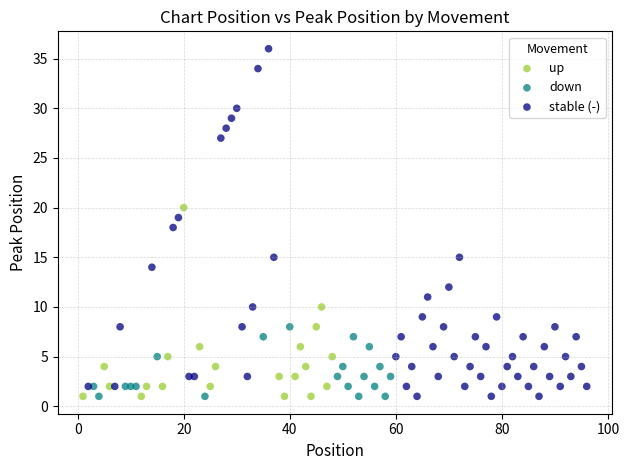

Which series reaches the maximum Y coordinate?

stable (-)